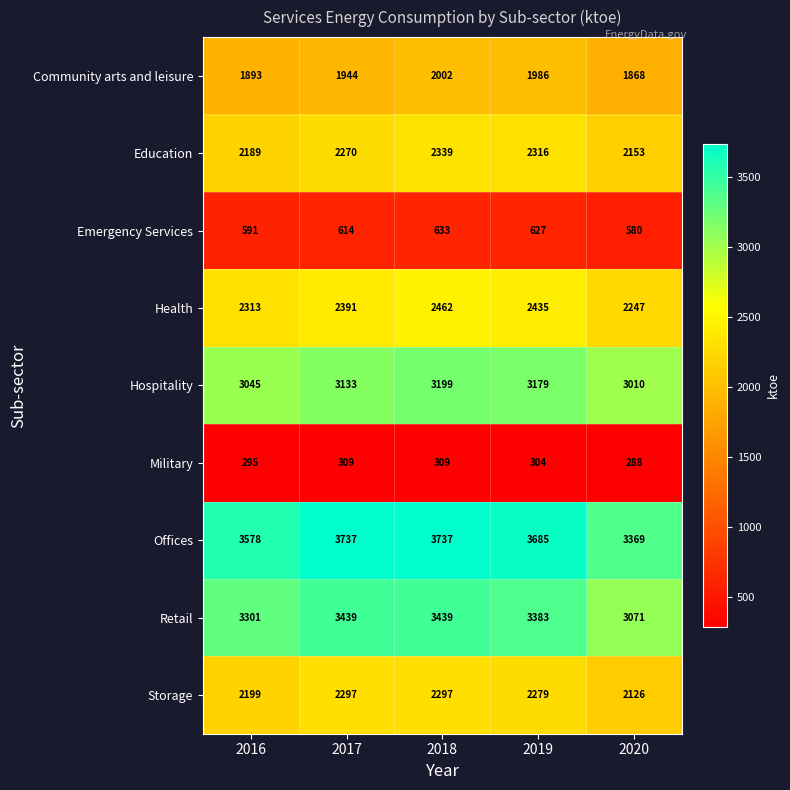

What is the total value across all series at 2016?

19404